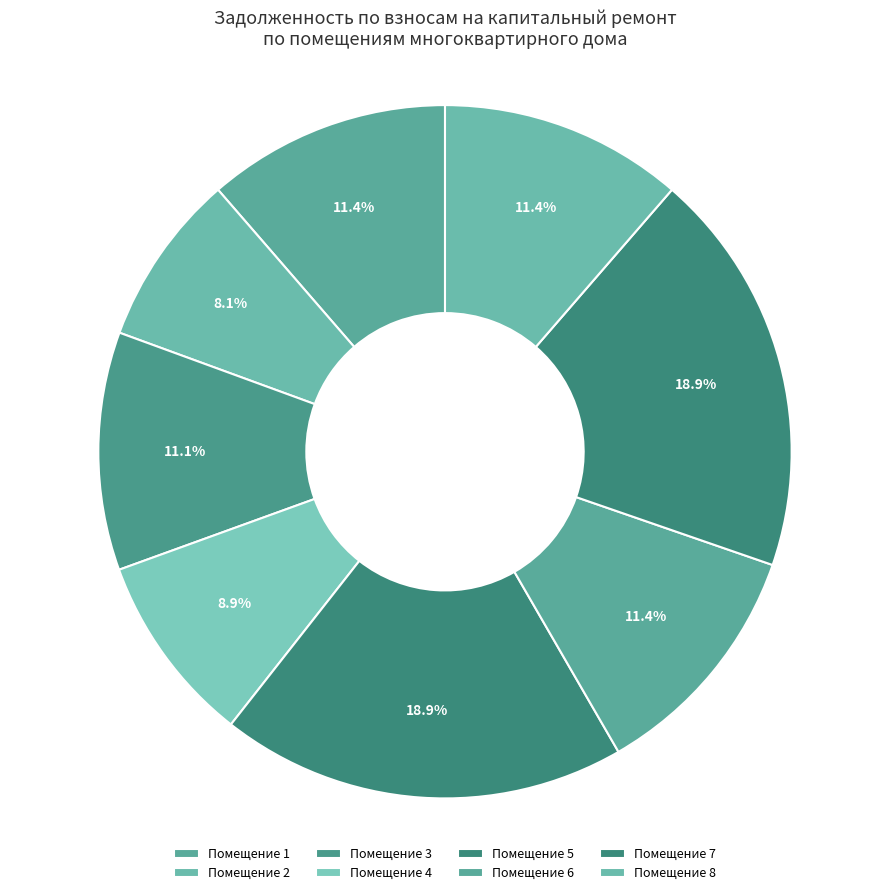

How many segments does this pie chart have?

8